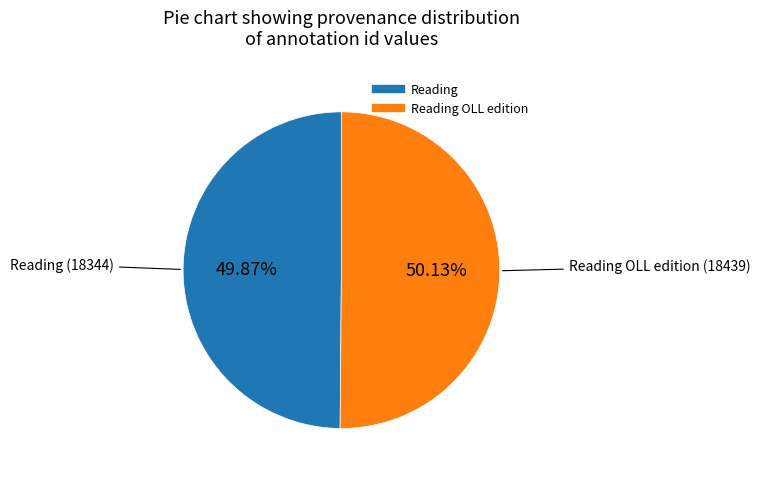

Is there any slice that represents more than half of the pie?

Yes